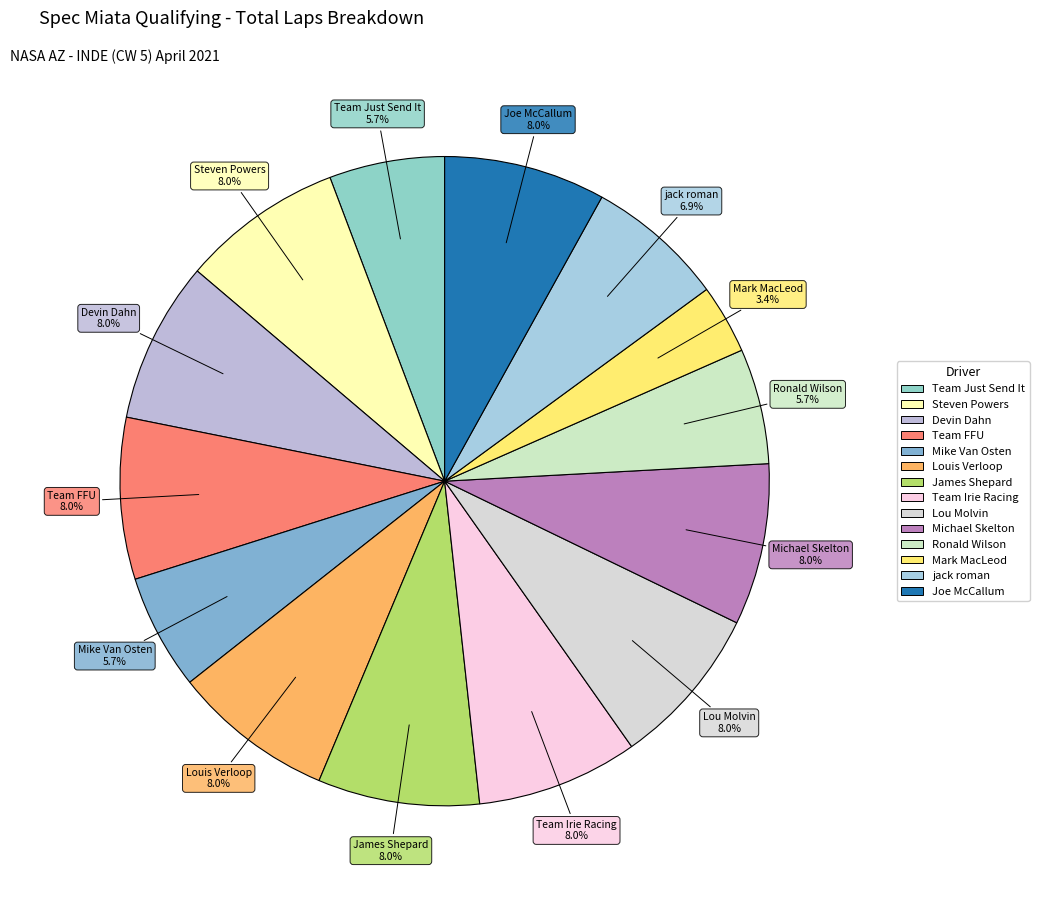

To the nearest percent, what is the difference between the largest and smallest slice percentages?

5%